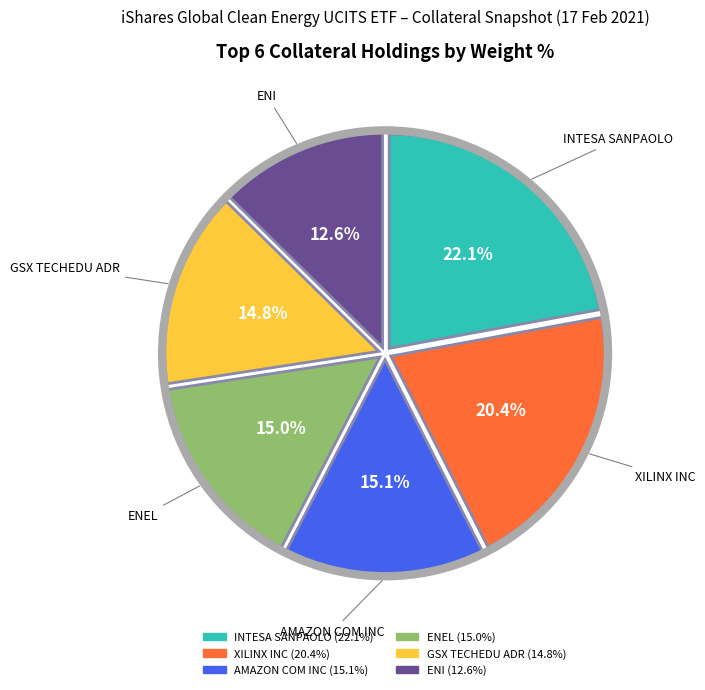

How many segments does this pie chart have?

6